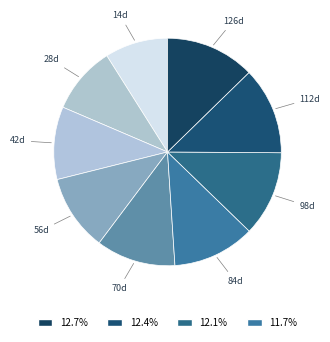

What is the smallest slice in the pie chart?

14